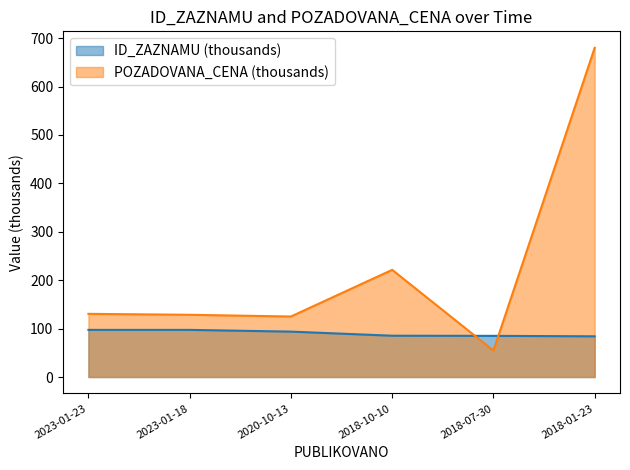

Reading left to right, transcribe all the data shown in this chart.

ID_ZAZNAMU: 97.4	97.4	93.8	85.4	85.1	84.1
POZADOVANA_CENA: 130.5	128.6	125.0	221.4	54.6	680.0